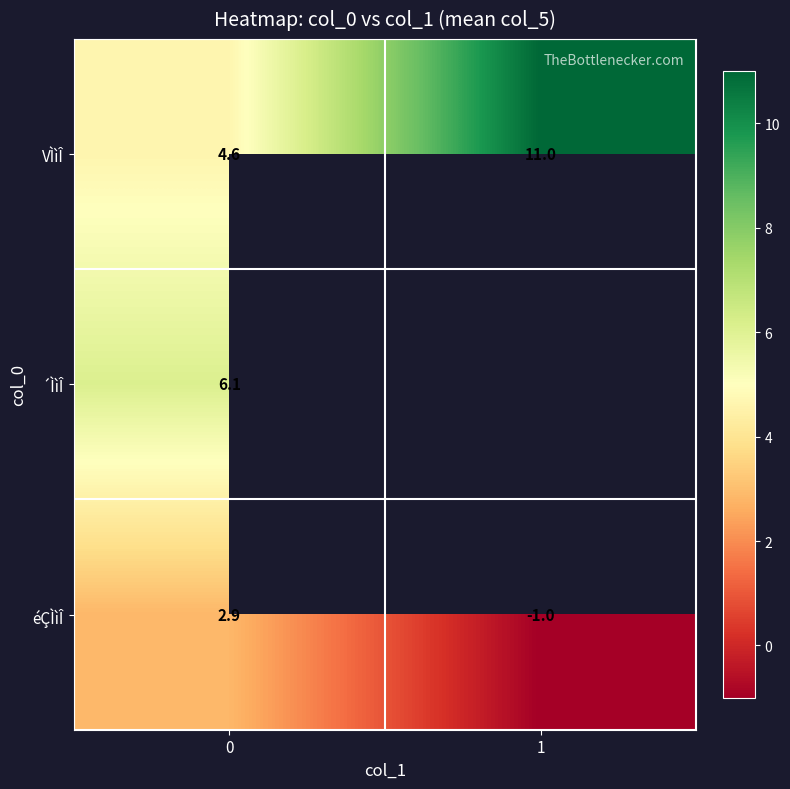

How many series are shown in this chart?

3